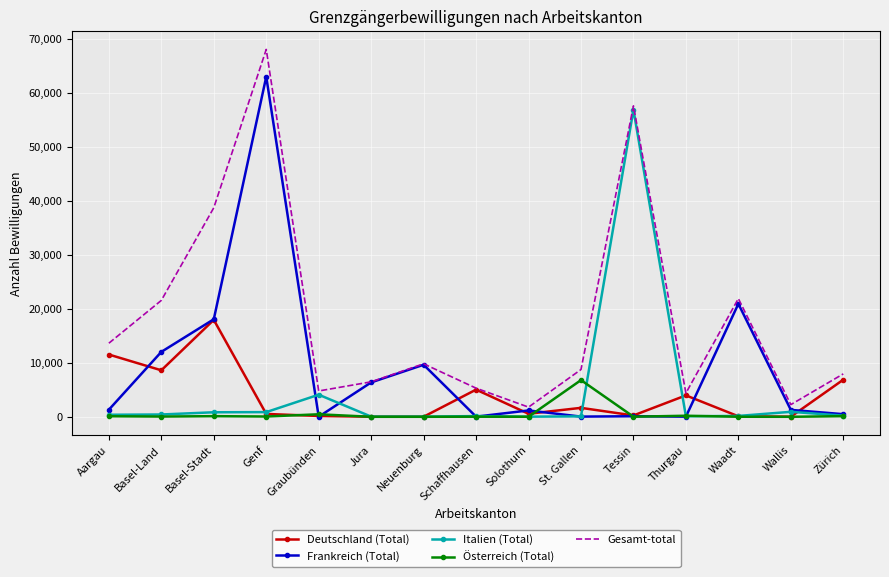

List the series in order of their peak value, highest first.

Gesamt-total, Frankreich (Total), Italien (Total), Deutschland (Total), Österreich (Total)